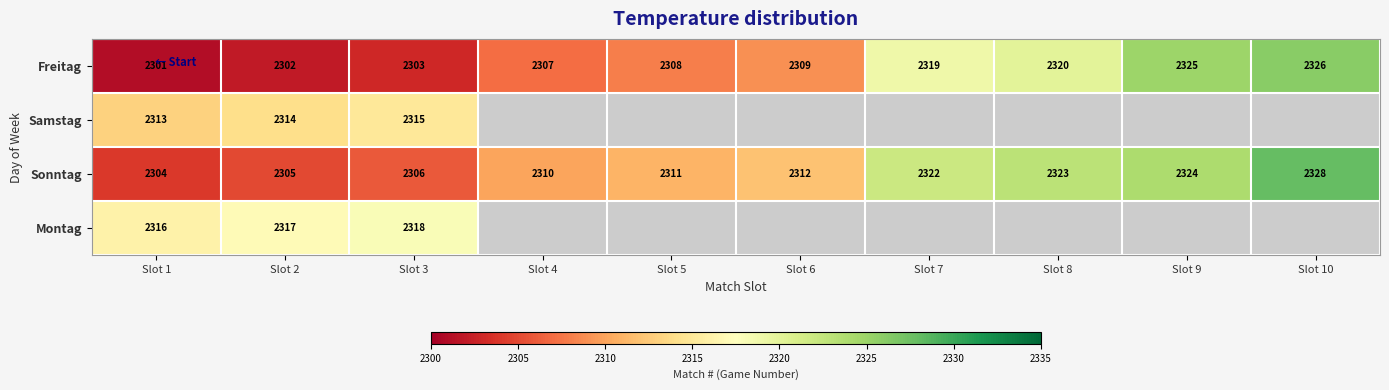

At which category is the sum across all series the highest?

Slot 3